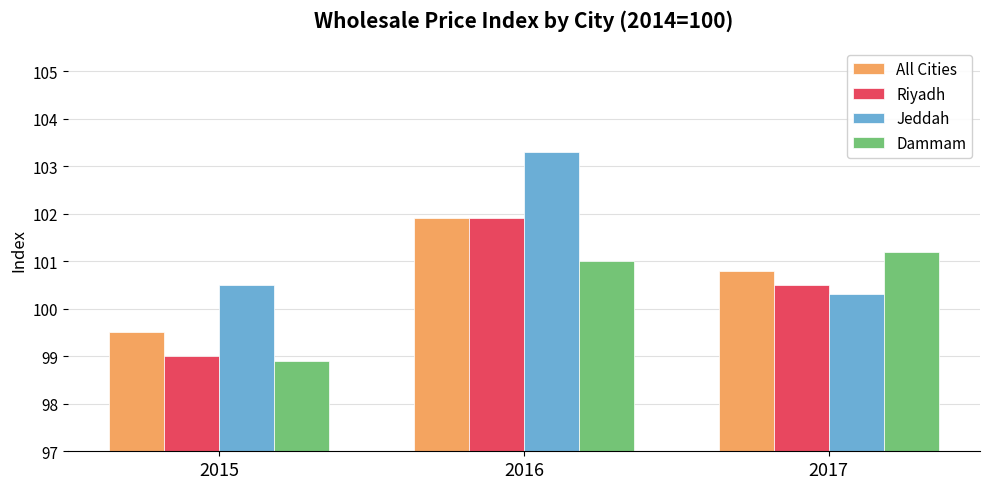

Reading left to right, list all the values displayed in this chart.

All Cities: 99.5	101.9	100.8
Riyadh: 99.0	101.9	100.5
Jeddah: 100.5	103.3	100.3
Dammam: 98.9	101.0	101.2